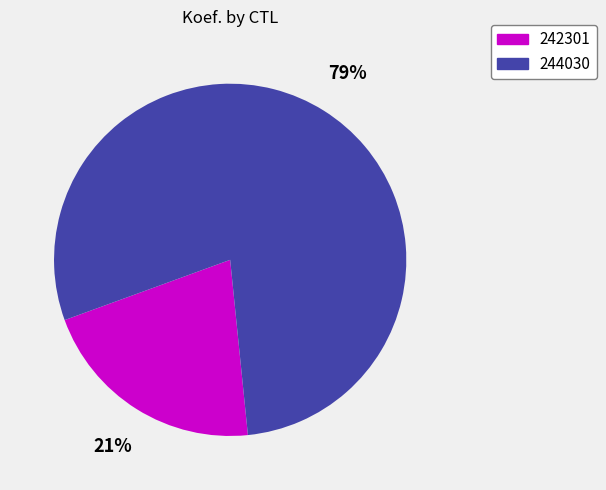

True or false: 244030 accounts for 91% of the total.

False